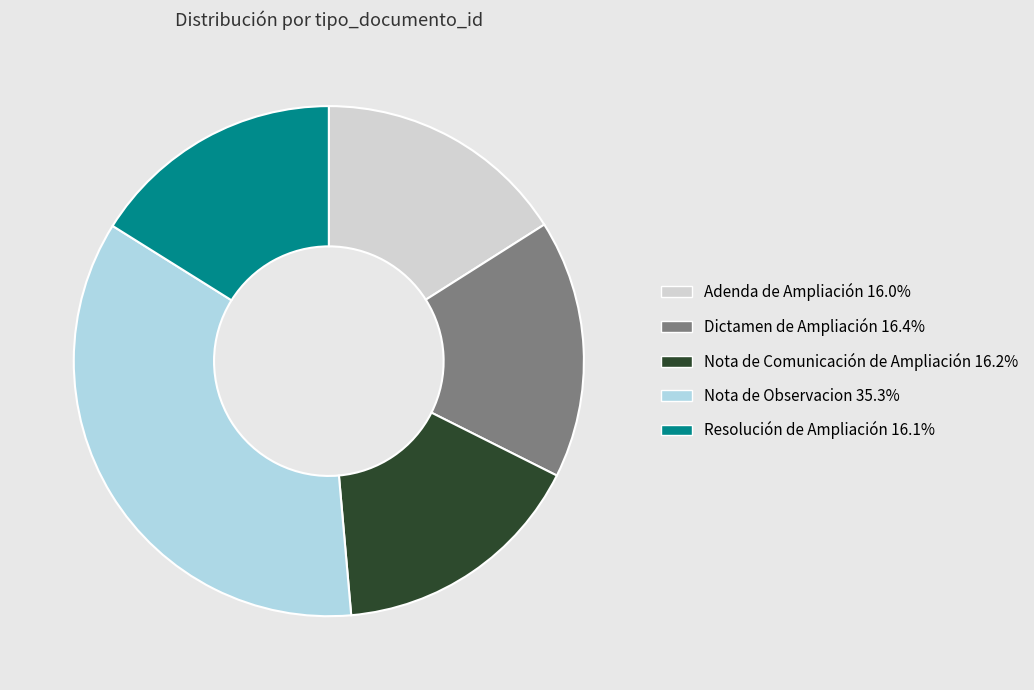

Which has a higher value, Dictamen de Ampliación or Nota de Observacion?

Nota de Observacion